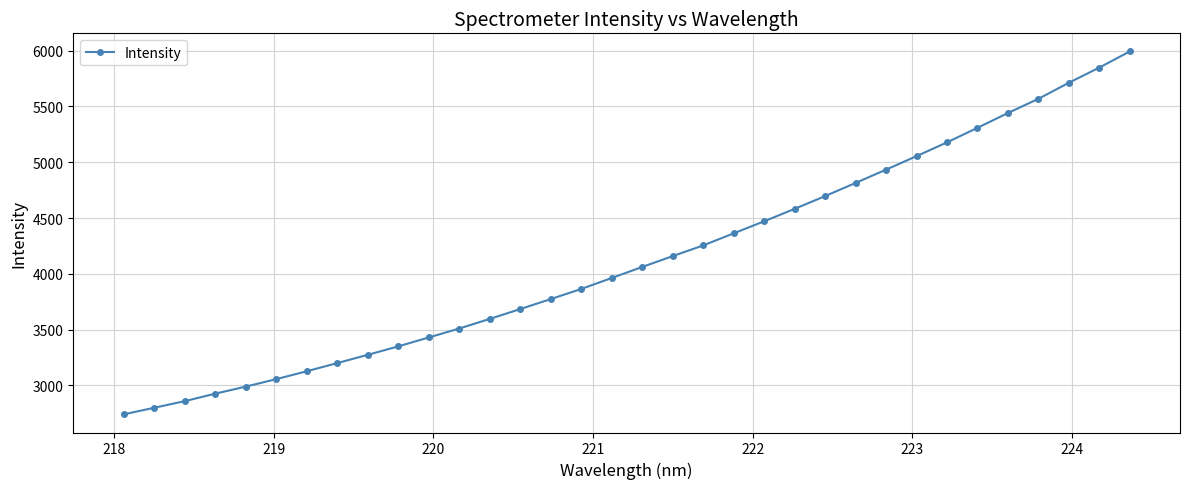

What is the smallest value displayed?

2741.4